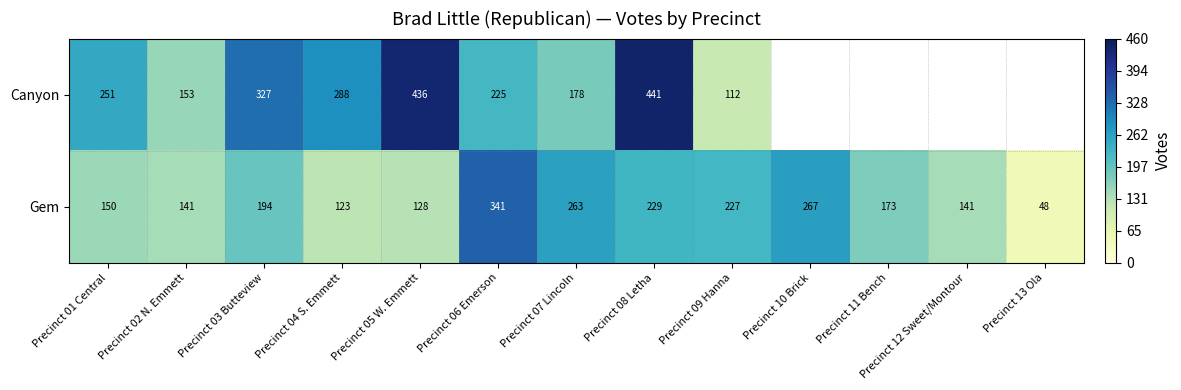

Where is Gem nearest to the value 194?

Precinct 03 Butteview